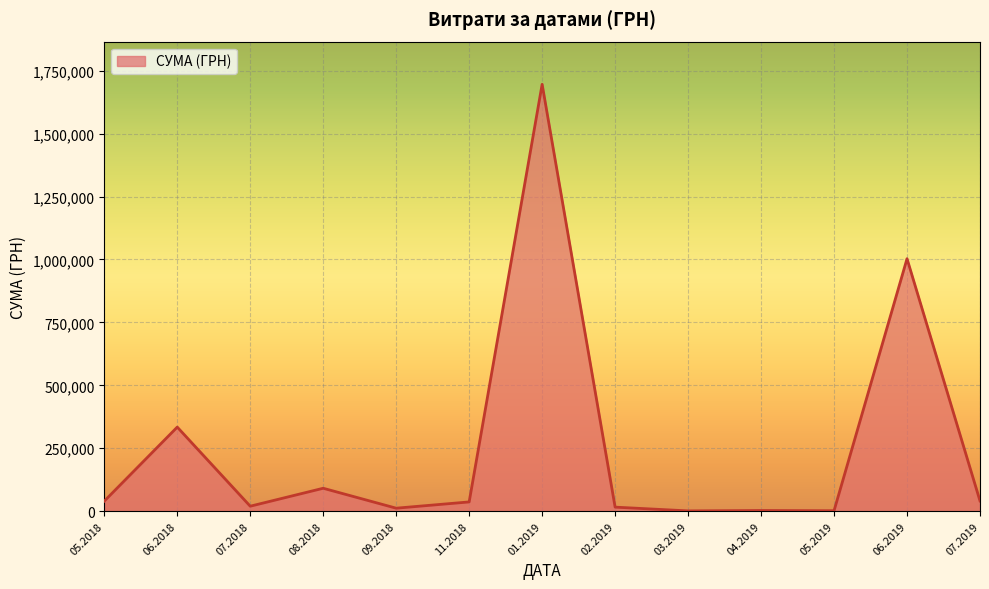

Which has a higher value, 07.2019 or 06.2018?

06.2018